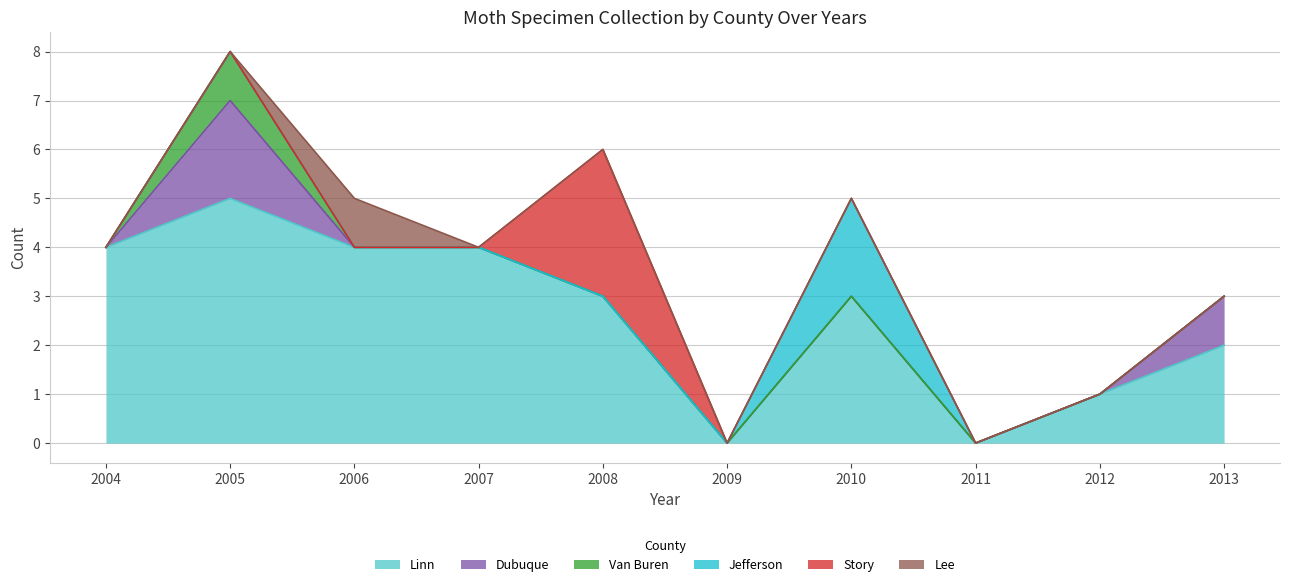

What are all the series names shown in the legend?

Linn, Dubuque, Van Buren, Jefferson, Story, Lee